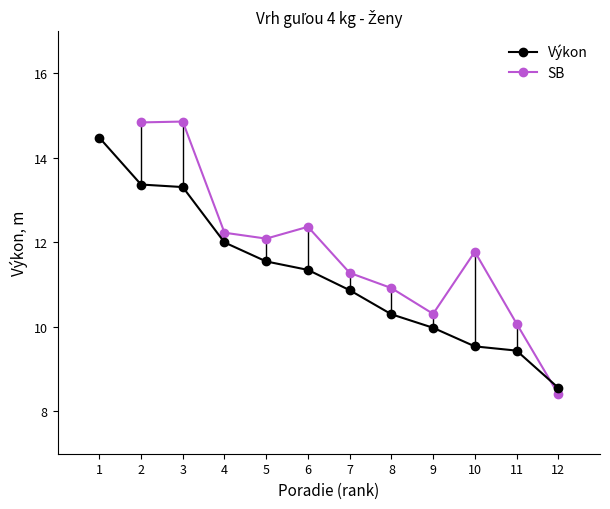

Is the value of Výkon at 12 greater than the value of SB at 10?

No